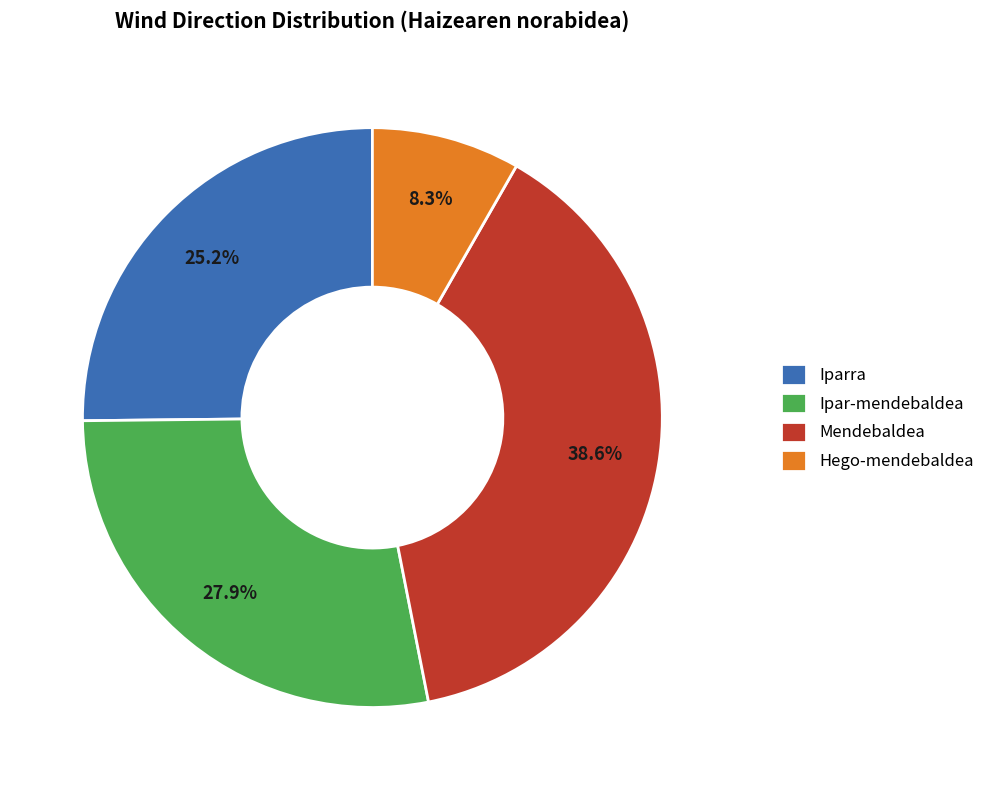

Combined, do Ipar-mendebaldea and Hego-mendebaldea account for over 50%?

No